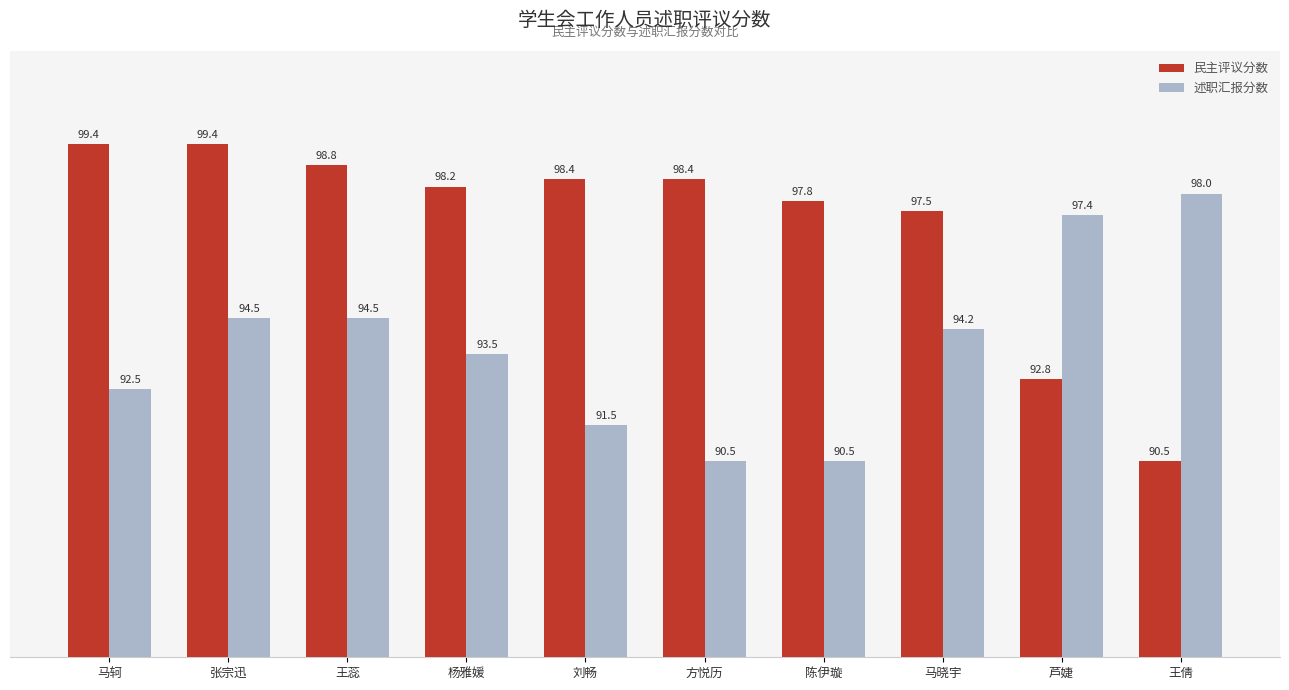

What position from the right is 王倩?

1